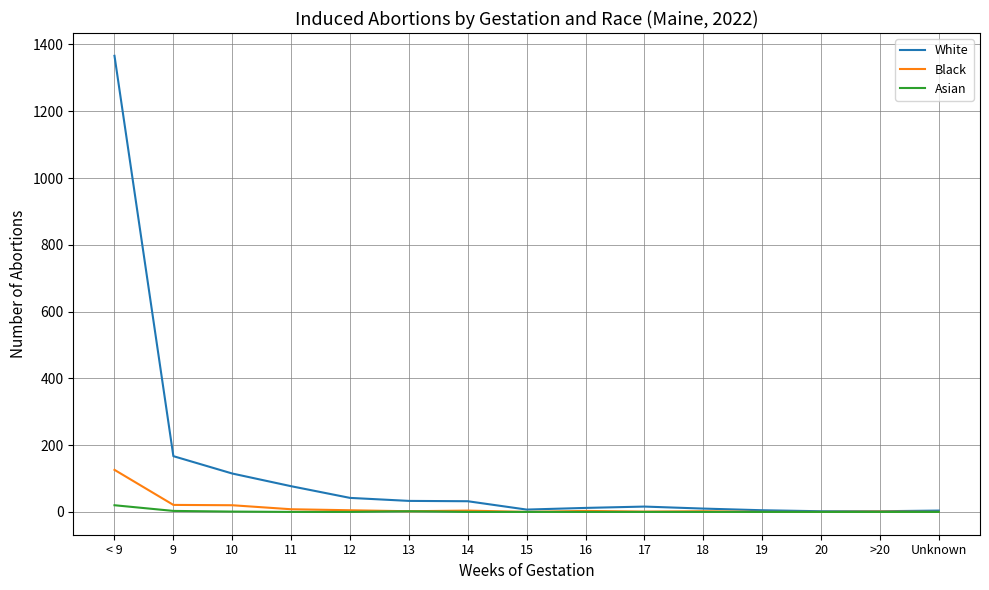

What is the sum of all Black values?

193